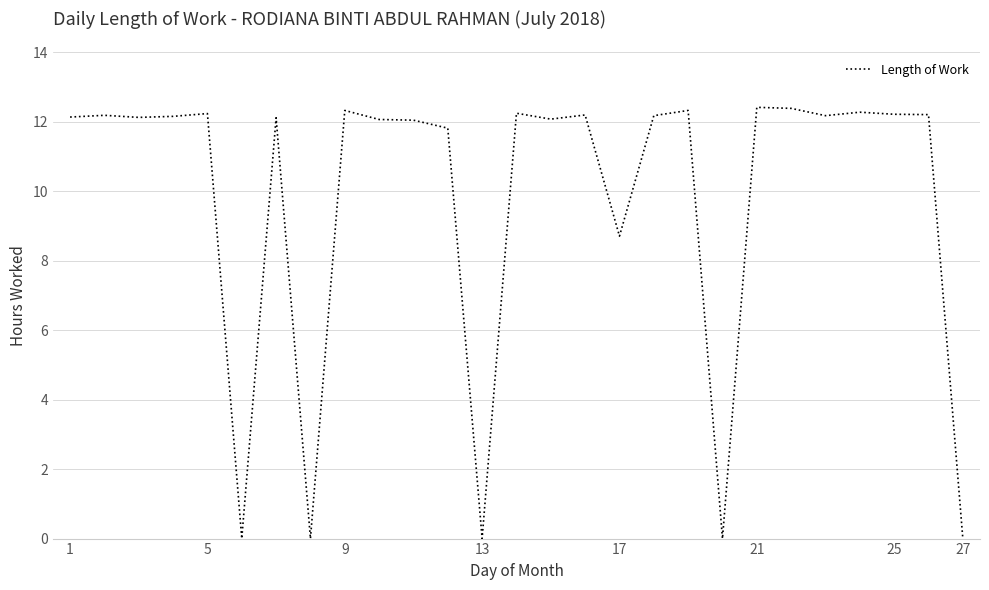

What is the greatest value displayed?

12.4